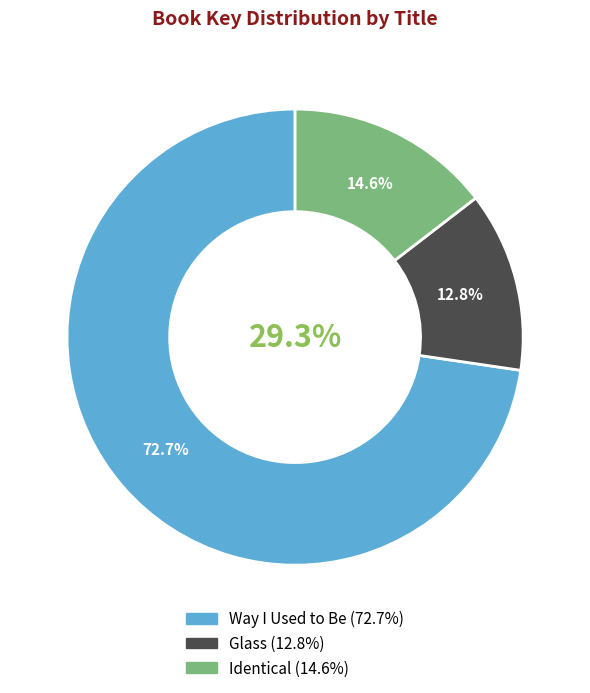

To the nearest percent, what is the combined percentage of Identical and Way I Used to Be?

87%